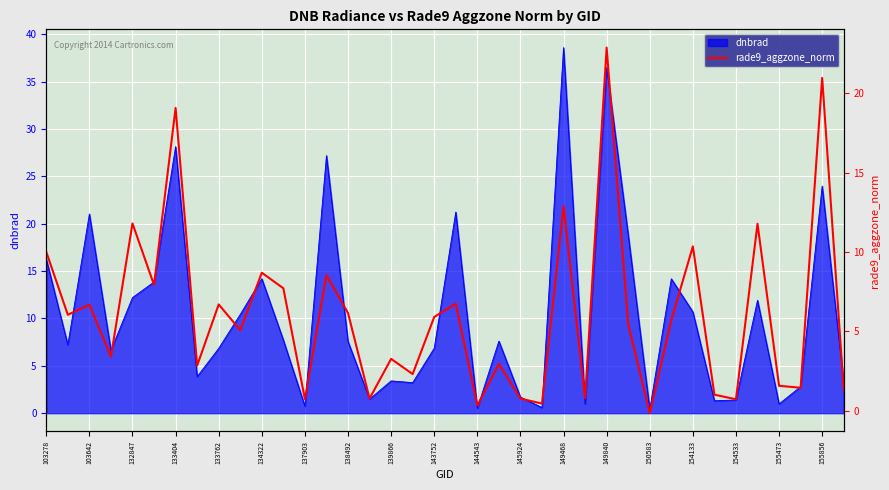

Reading right to left, extract all data points from this chart.

1.3	21.0	1.5	1.6	11.8	0.7	1.0	10.4	5.7	-0.1	5.5	22.9	0.8	12.9	0.5	0.8	3.0	0.3	6.8	5.9	2.3	3.3	0.8	6.2	8.5	0.7	7.7	8.7	5.1	6.7	2.8	19.1	7.9	11.8	3.4	6.7	6.1	10.0